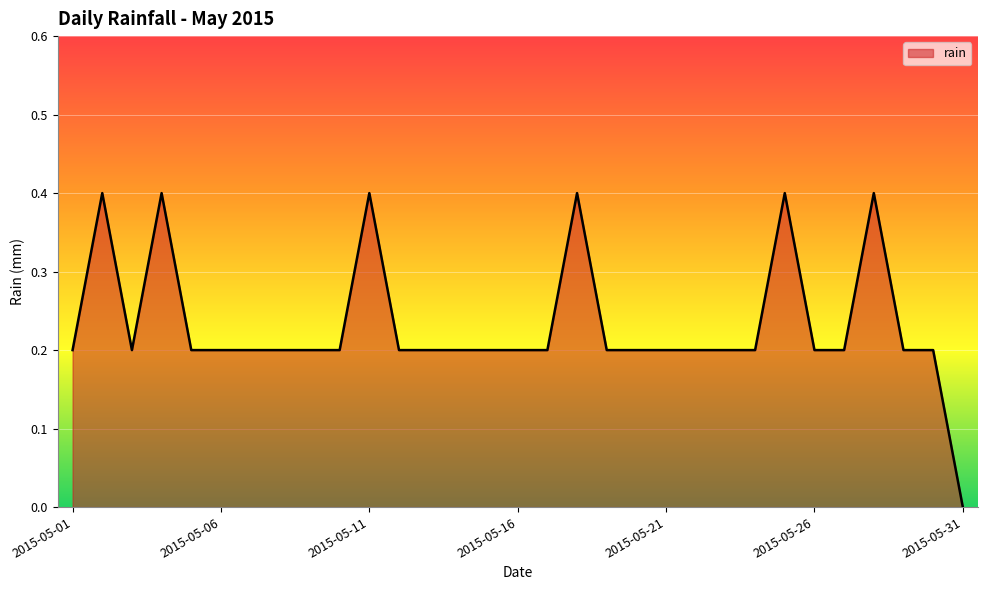

What is the greatest value displayed?

0.4